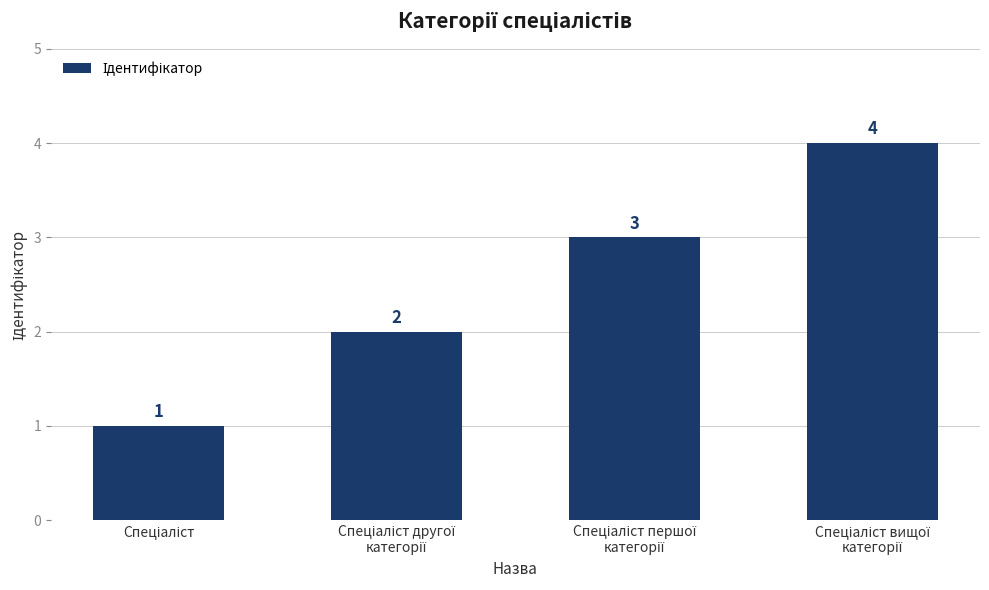

What is the value of the 1st bar from the left?

1